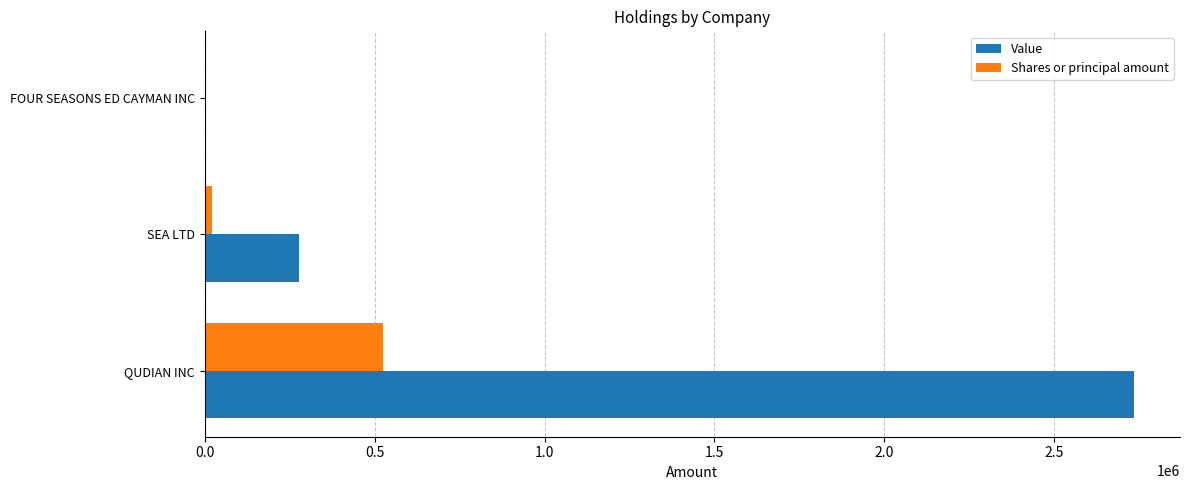

At which label is Value closest to 1369000?

SEA LTD